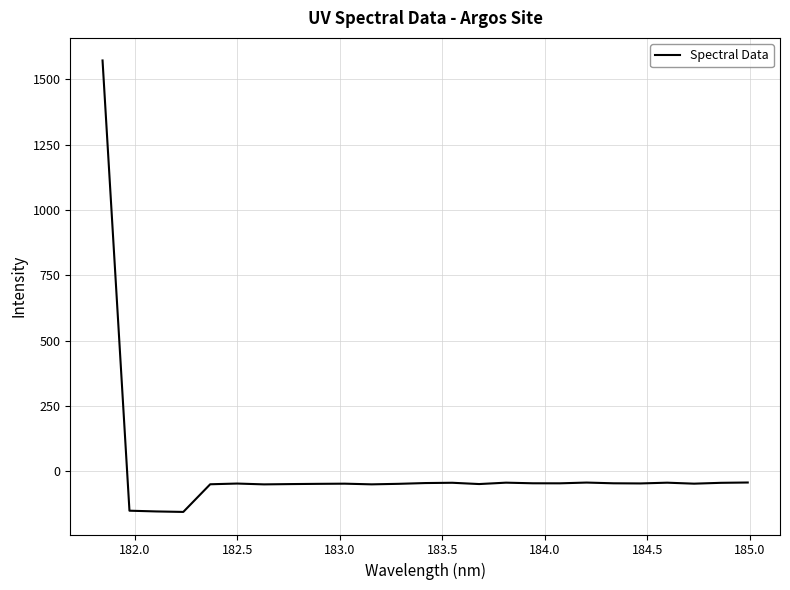

How many values are below zero?

24